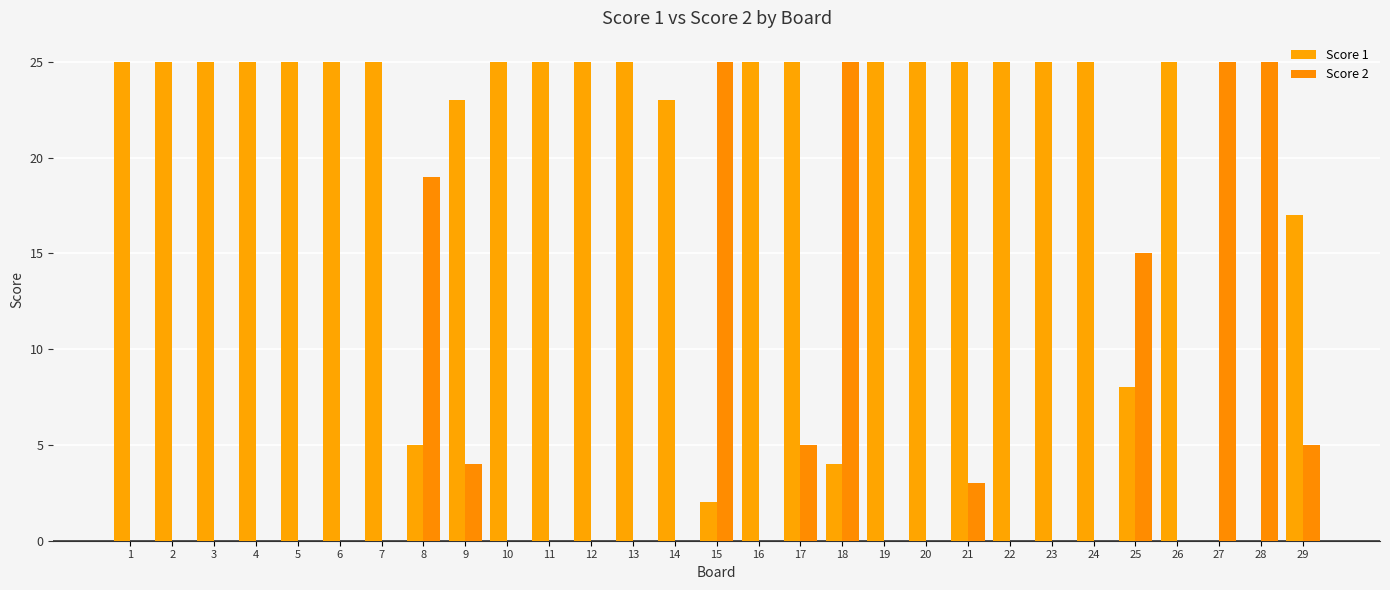

What is the total value across all series at 22?

25